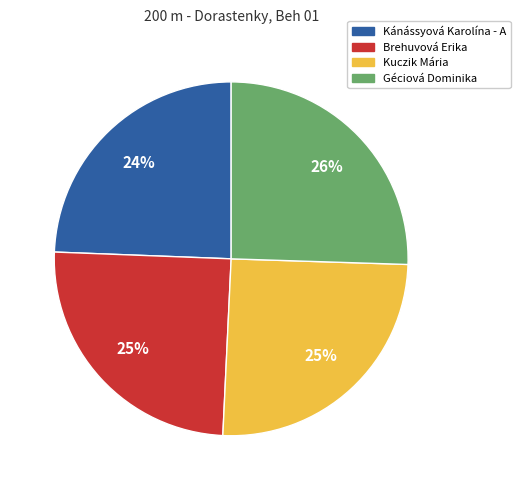

The Géciová Dominika slice represents 20% of the pie. True or false?

False